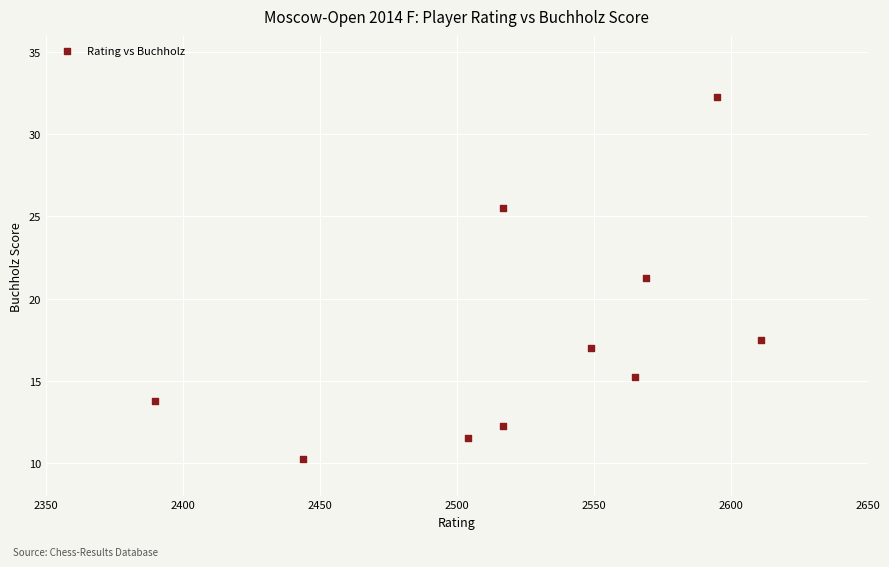

What is the range of Y values (max minus min)?

22.0